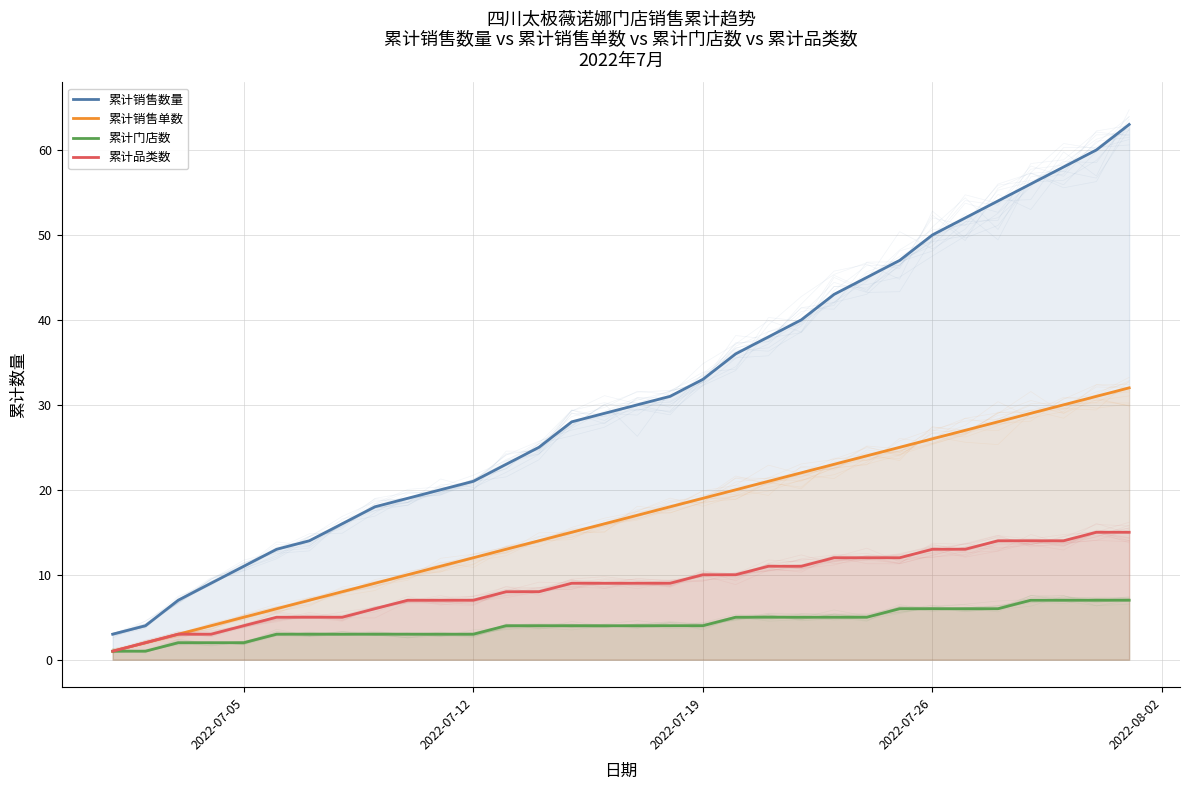

The 累计品类数 series shows 3 at 7. True or false?

False